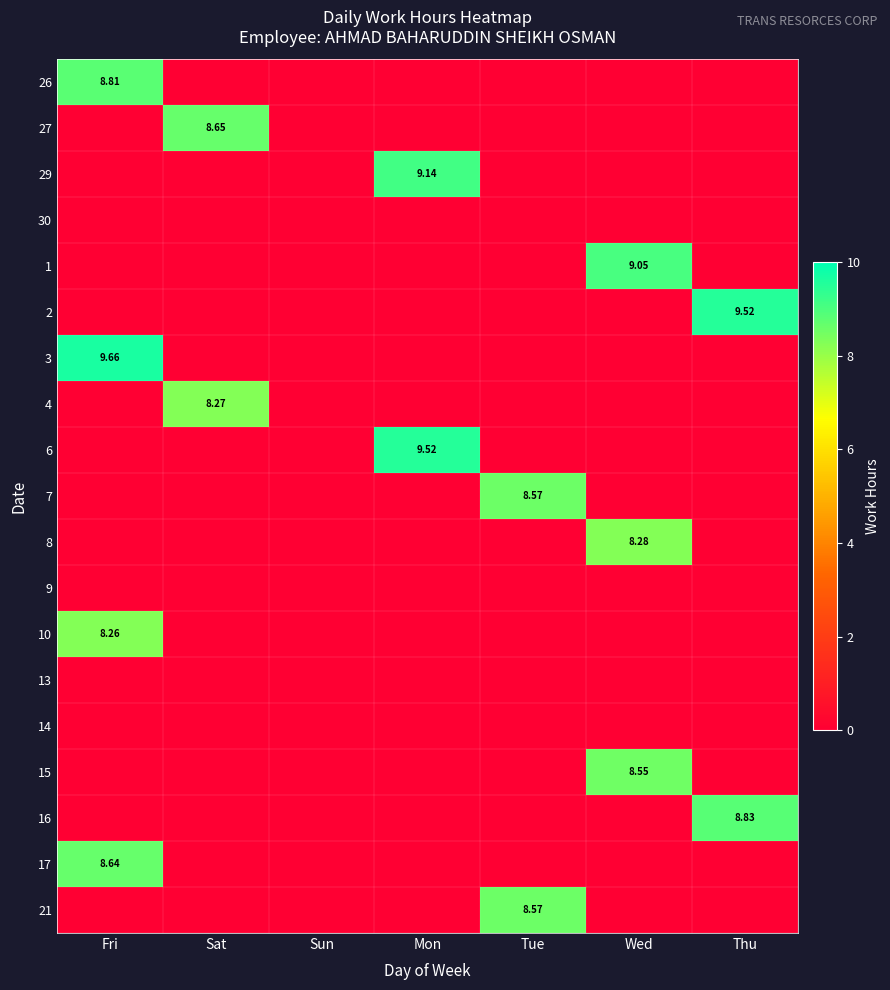

What is the spread (max minus min) of values at Tue?

8.6